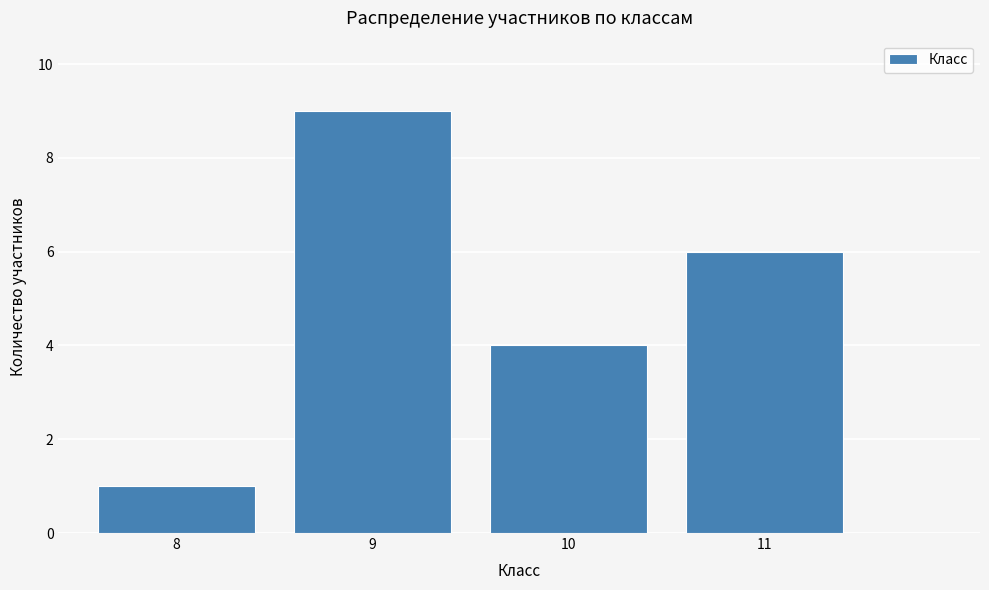

Reading left to right, extract all data points from this chart.

8=1	9=9	10=4	11=6